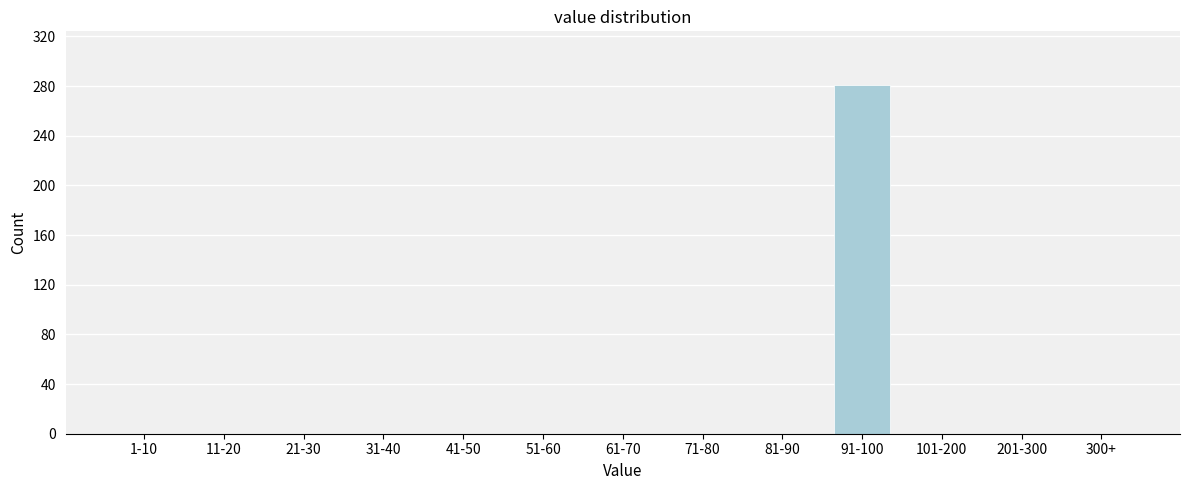

Reading left to right, transcribe all the data shown in this chart.

1-10=0	11-20=0	21-30=0	31-40=0	41-50=0	51-60=0	61-70=0	71-80=0	81-90=0	91-100=281	101-200=0	201-300=0	300+=0